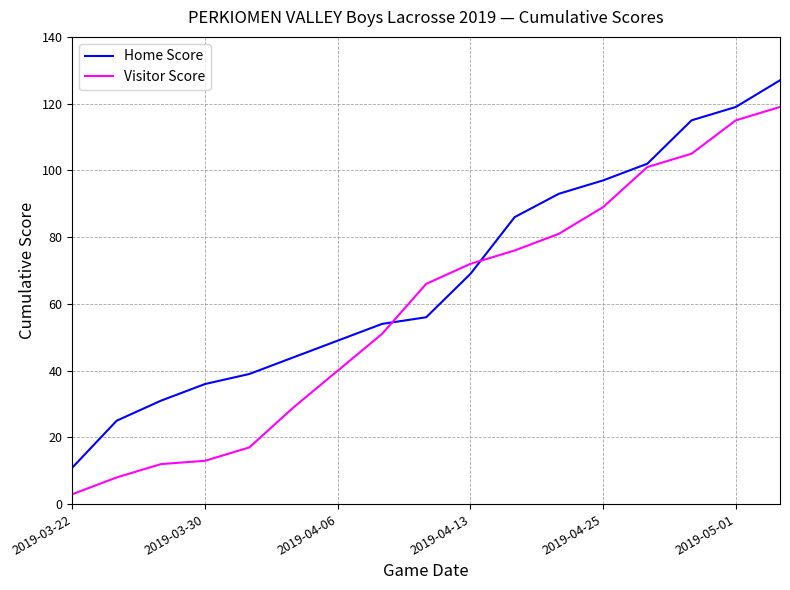

What is the average value of the Visitor Score series?

59